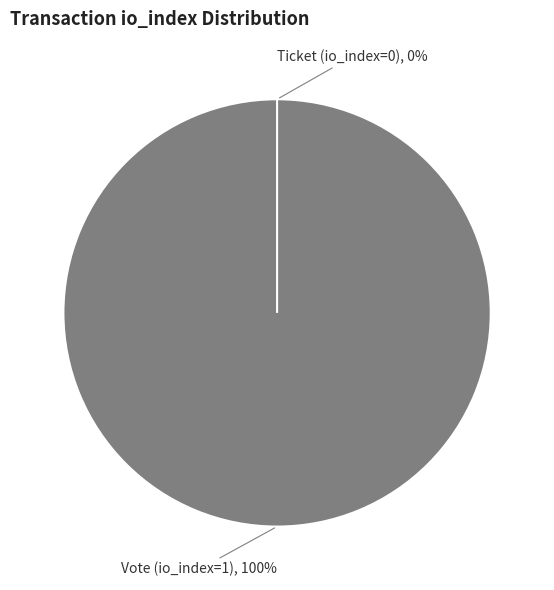

Count the number of slices in the pie.

2